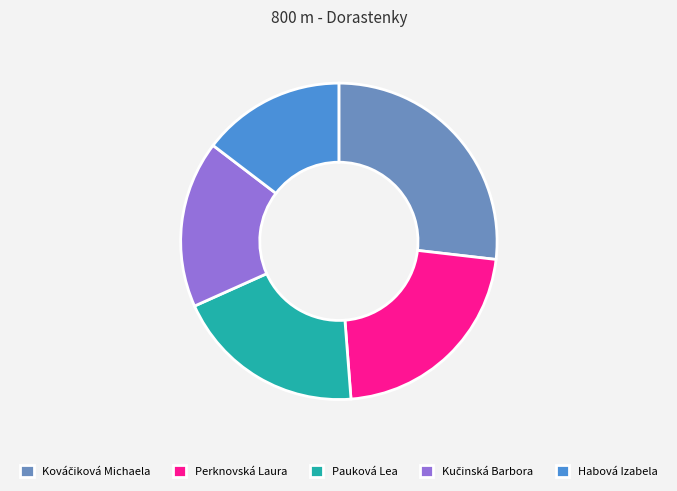

Is there a majority slice in this chart?

No